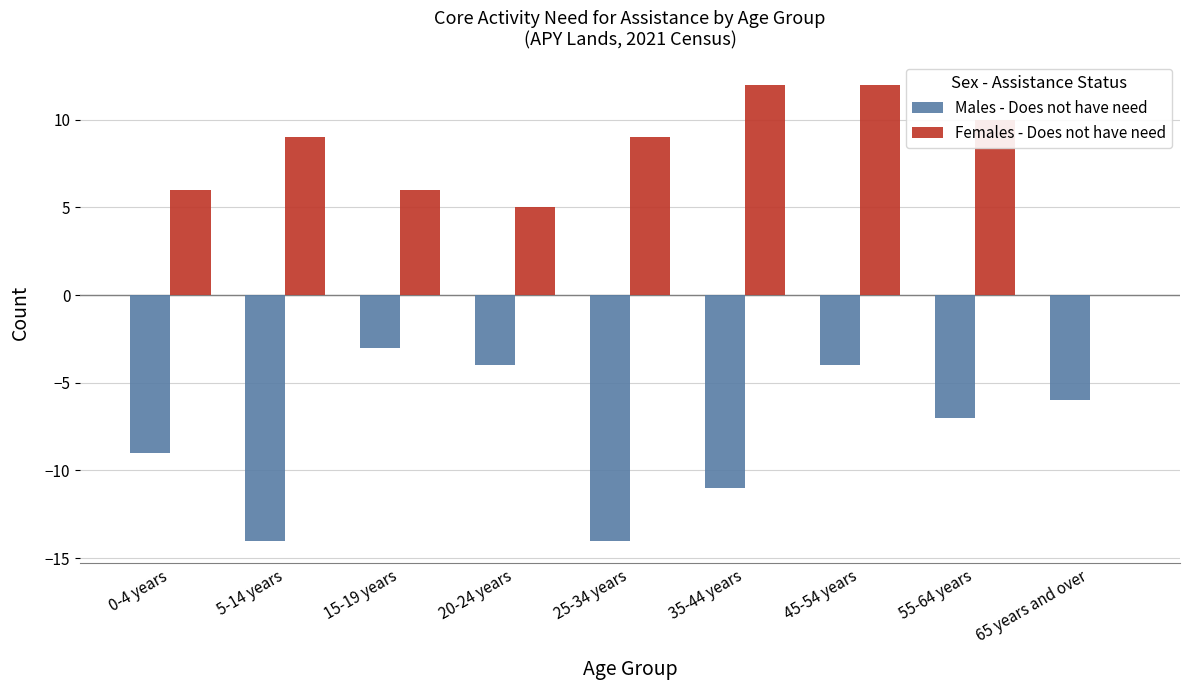

Reading right to left, what are all the values shown in this chart?

Males - Does not have need: -6	-7	-4	-11	-14	-4	-3	-14	-9
Females - Does not have need: 0	10	12	12	9	5	6	9	6